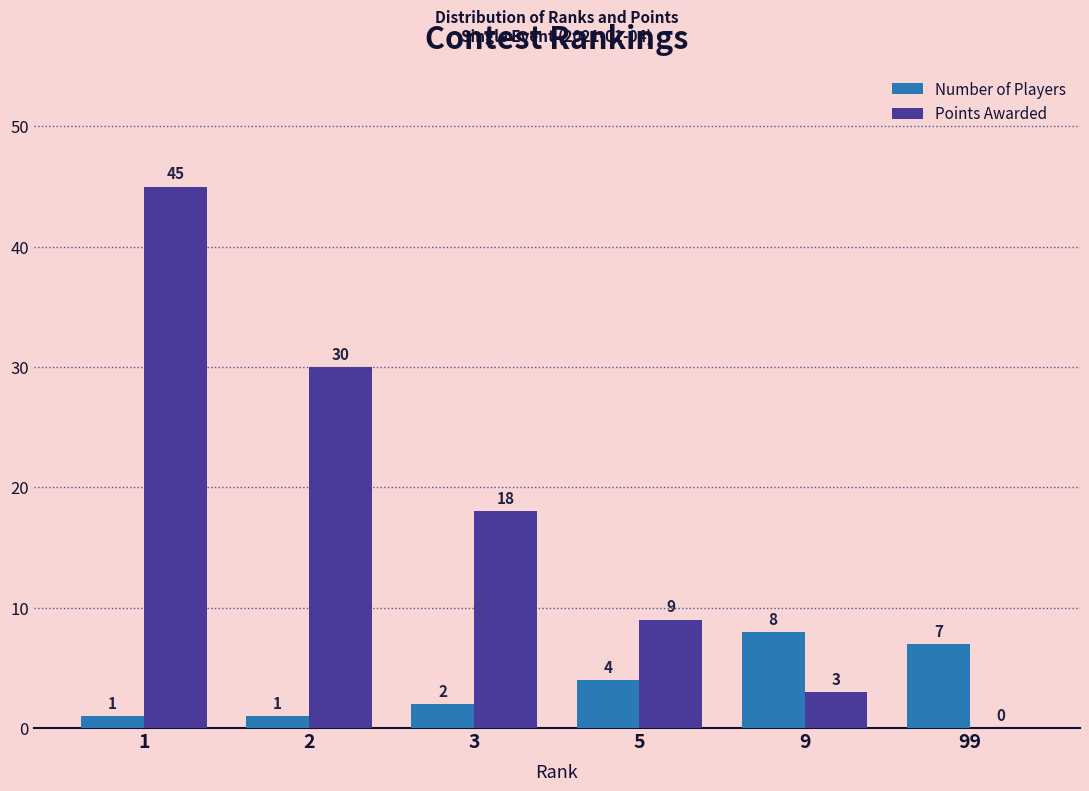

Read the Points Awarded value at 3.

18